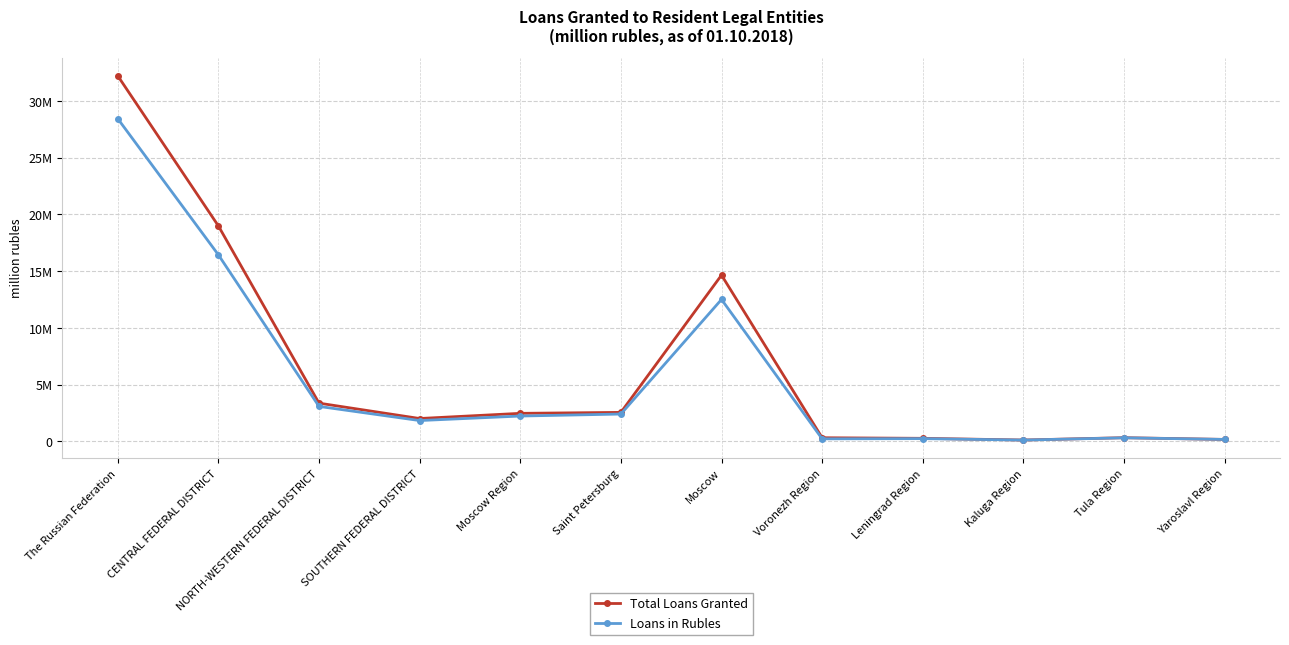

How many interior local peaks does the Total Loans Granted series have?

2